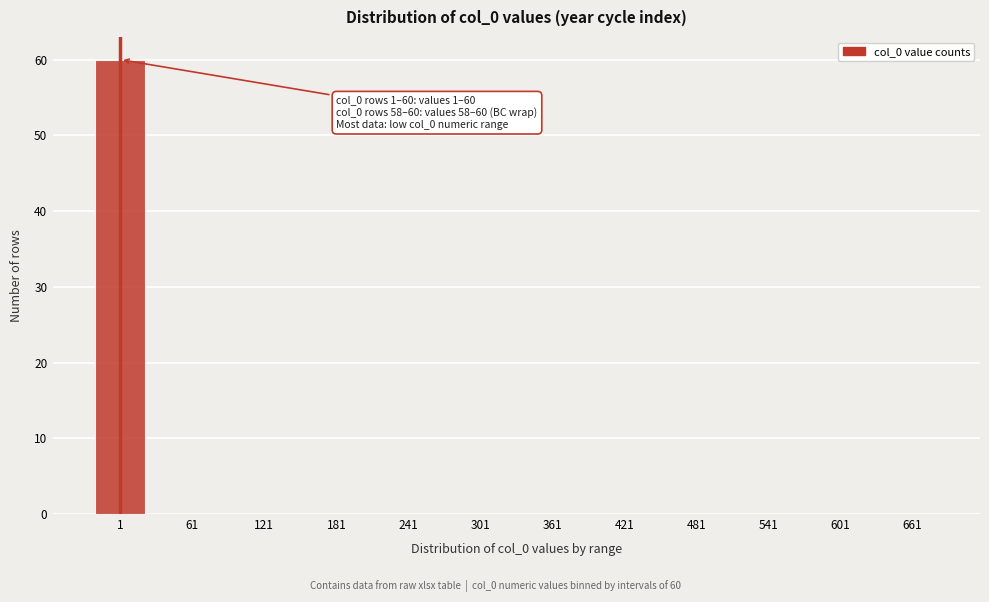

Reading left to right, list all the values displayed in this chart.

1=60	61=0	121=0	181=0	241=0	301=0	361=0	421=0	481=0	541=0	601=0	661=0